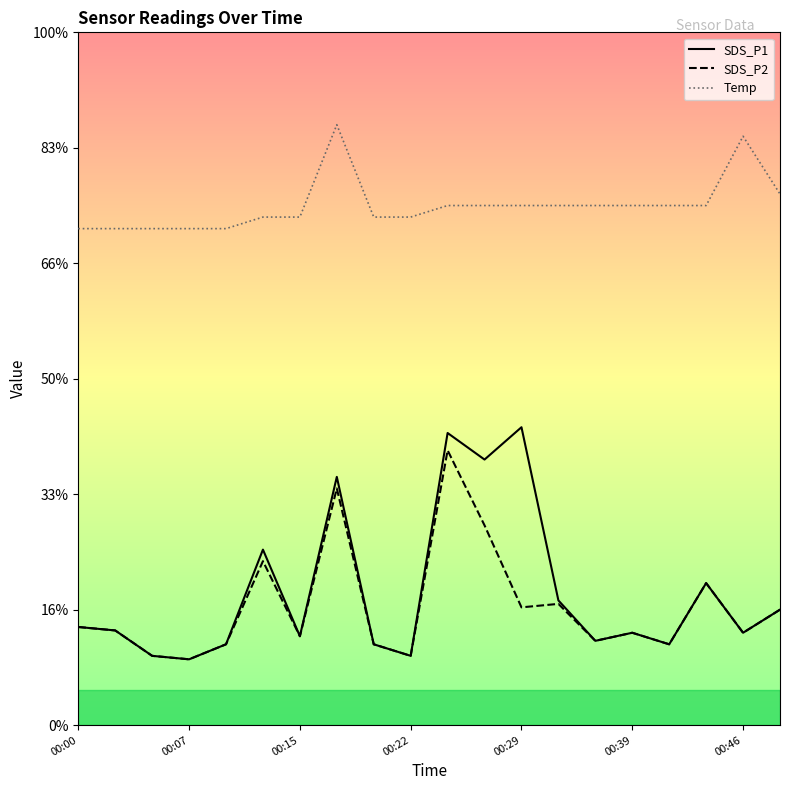

Between 00:22 and 00:46, which is larger?

00:46